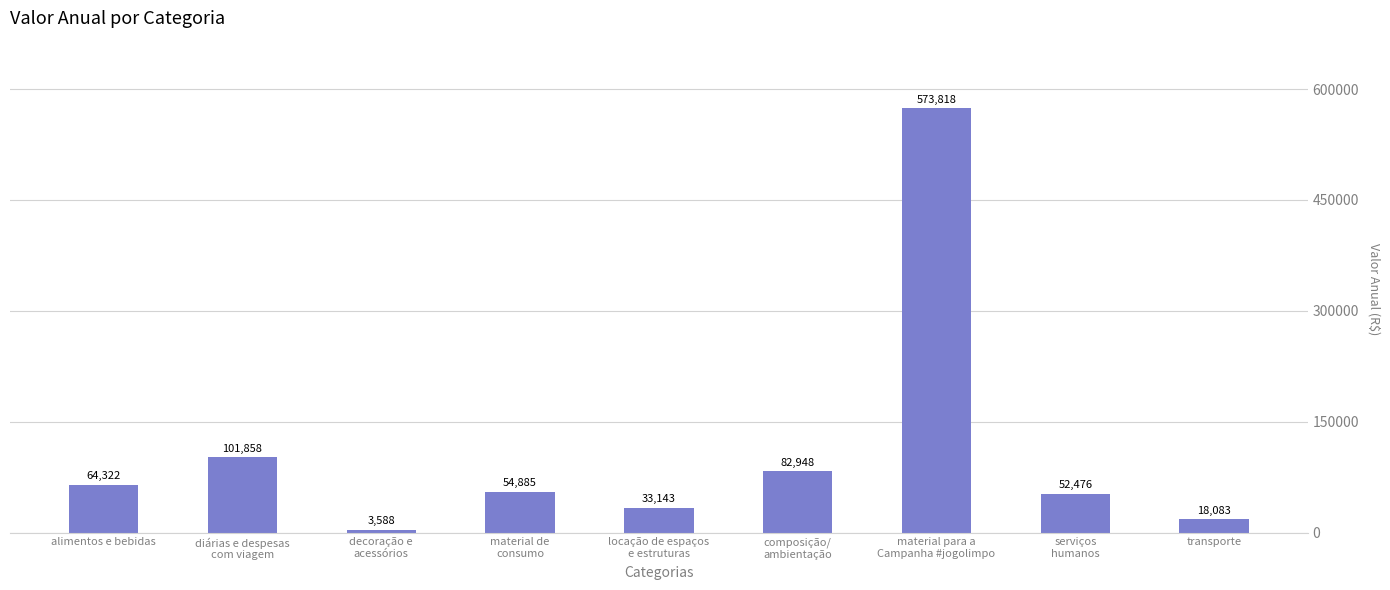

The value at material para a
Campanha #jogolimpo is 973986.6. True or false?

False